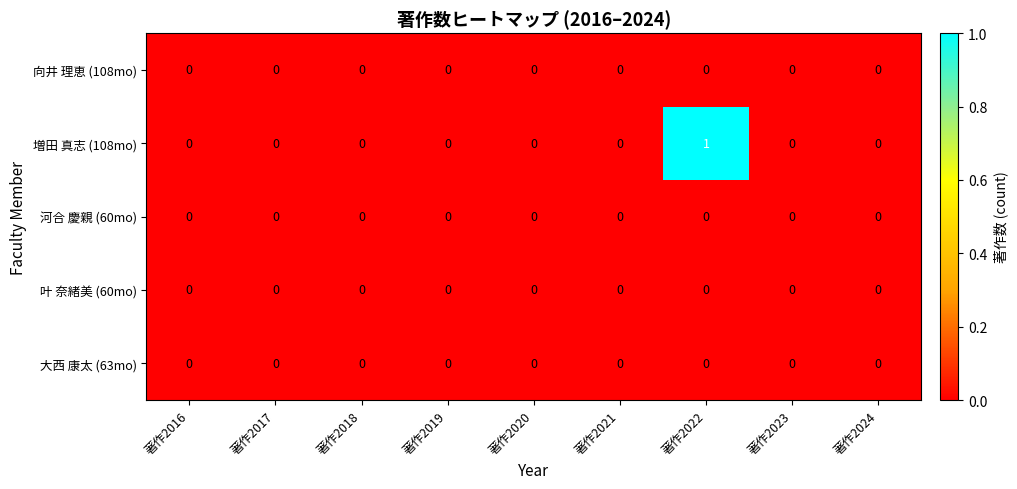

Which series has the largest total across all categories?

増田 真志 (108mo)